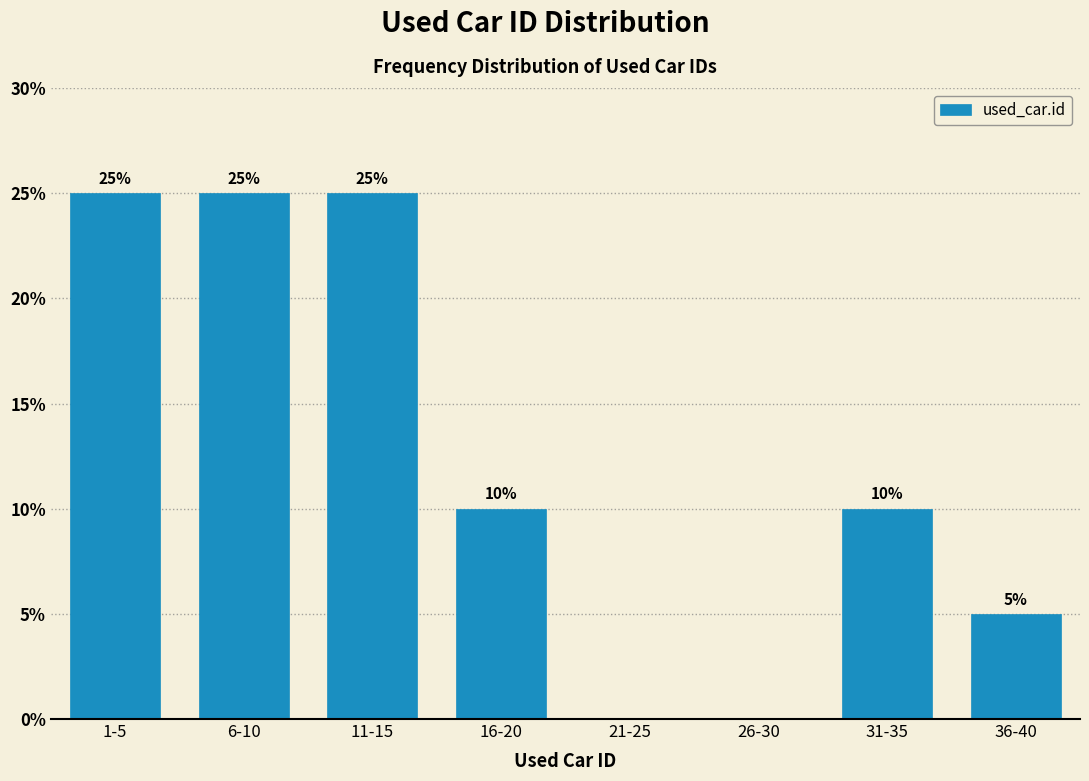

What is the change in value from 1-5 to 21-25?

-25